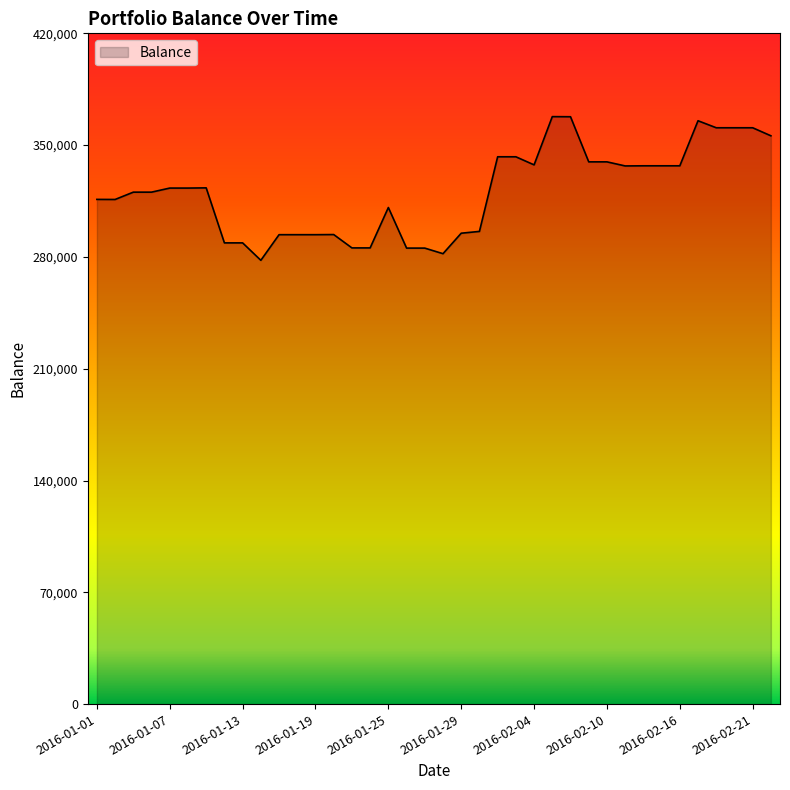

How many lines are shown in the chart?

1